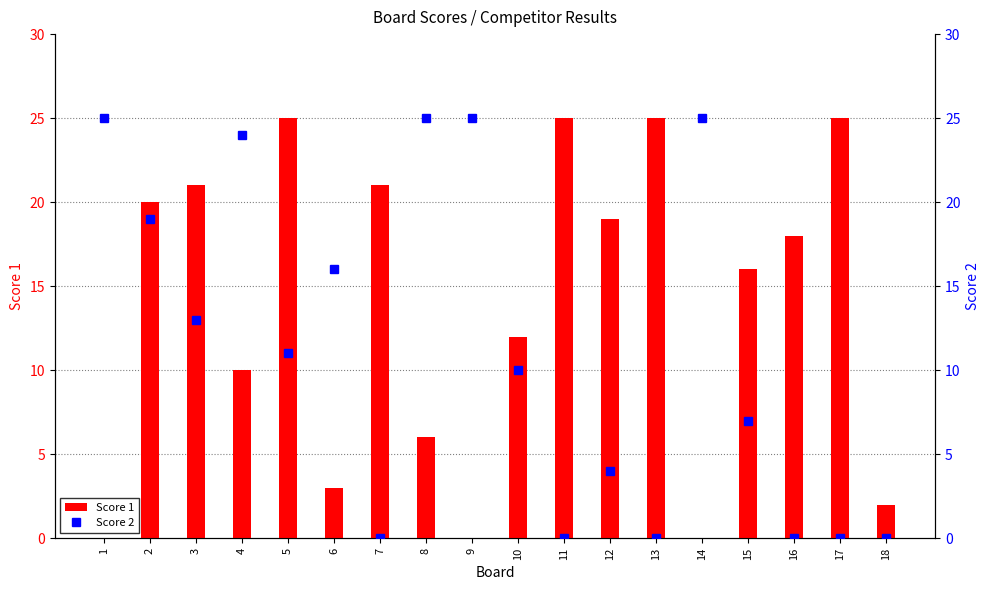

Reading left to right, what are all the values shown in this chart?

Score 1: 0	20	21	10	25	3	21	6	0	12	25	19	25	0	16	18	25	2
Score 2: 25	19	13	24	11	16	0	25	25	10	0	4	0	25	7	0	0	0